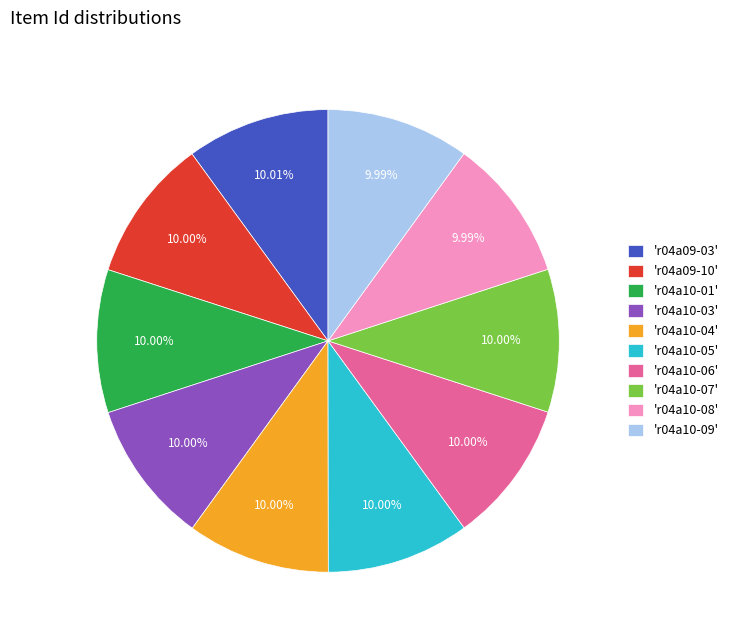

Is the sum of 'r04a10-07' and 'r04a10-08' greater than half?

No